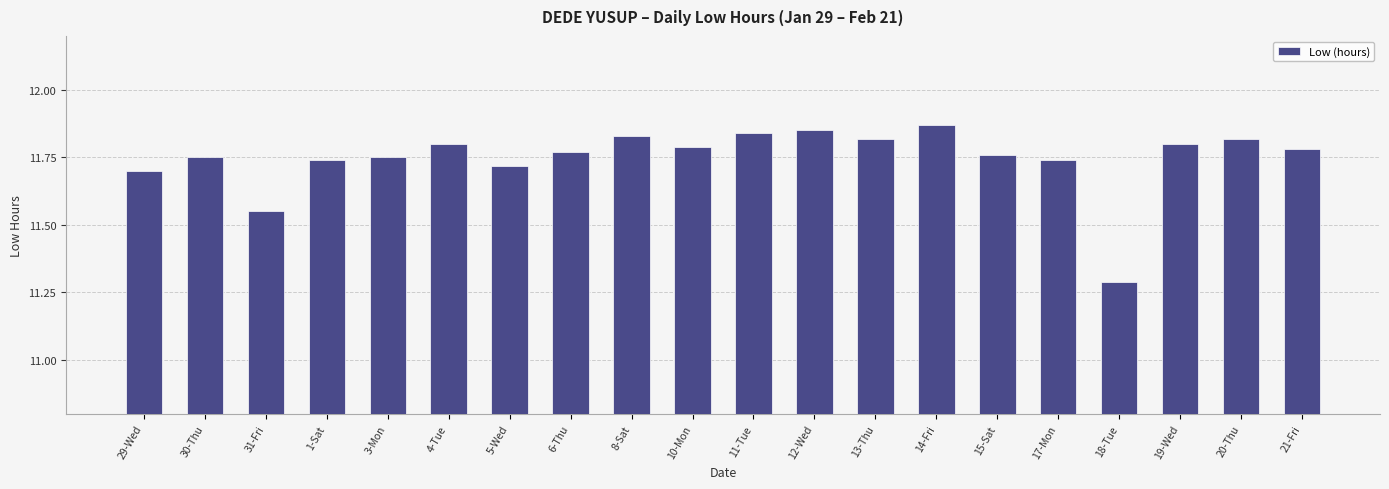

Which category has the lowest value across all series?

18-Tue